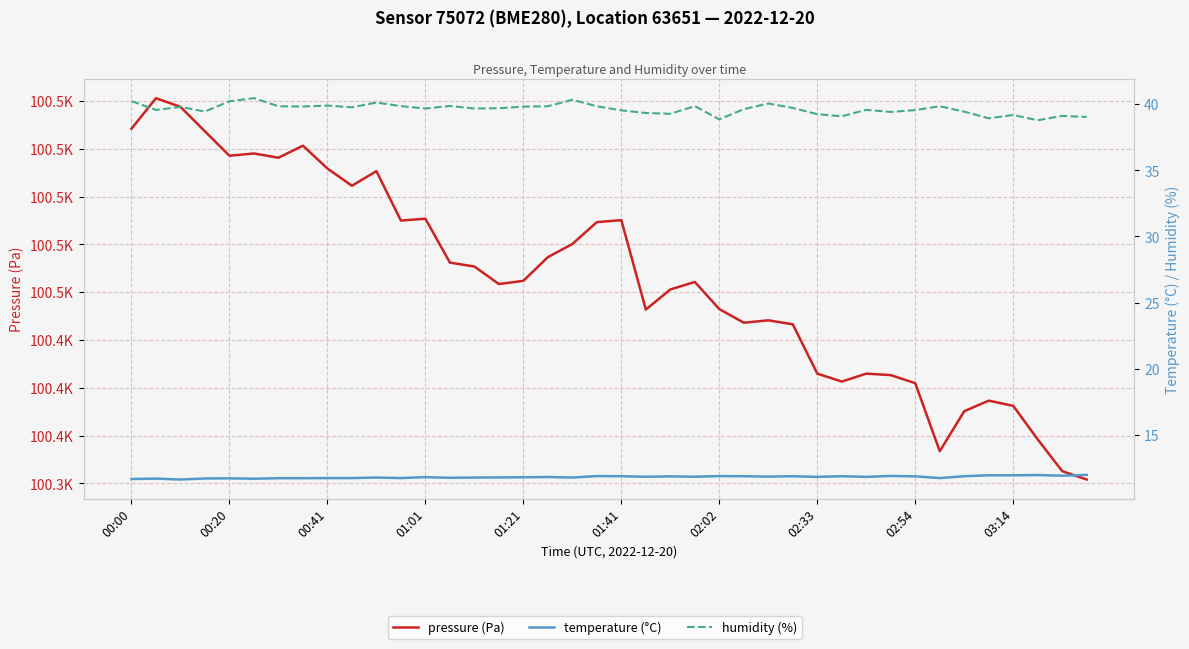

Between 38 and 01:21, which is larger?

01:21